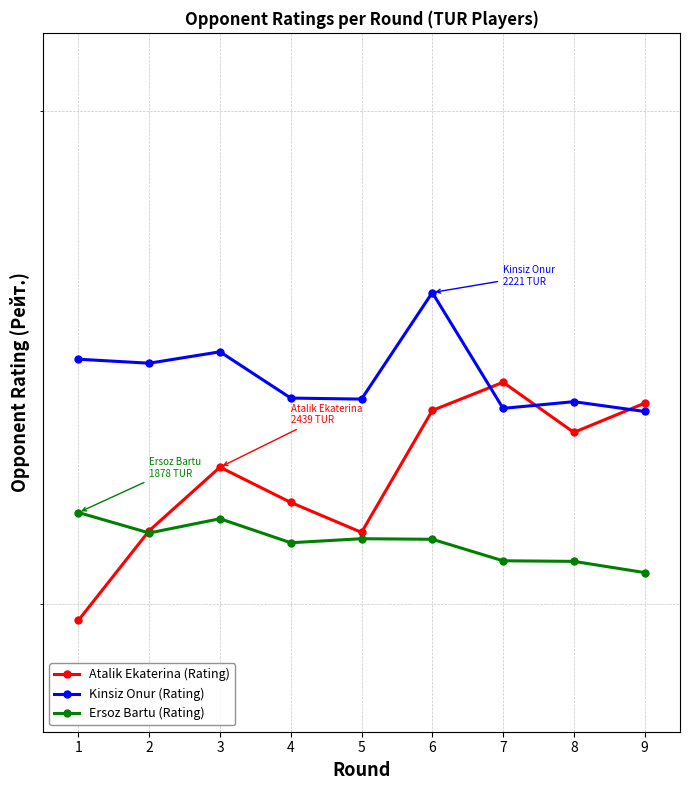

Does the chart display data point markers on the line(s)?

Yes